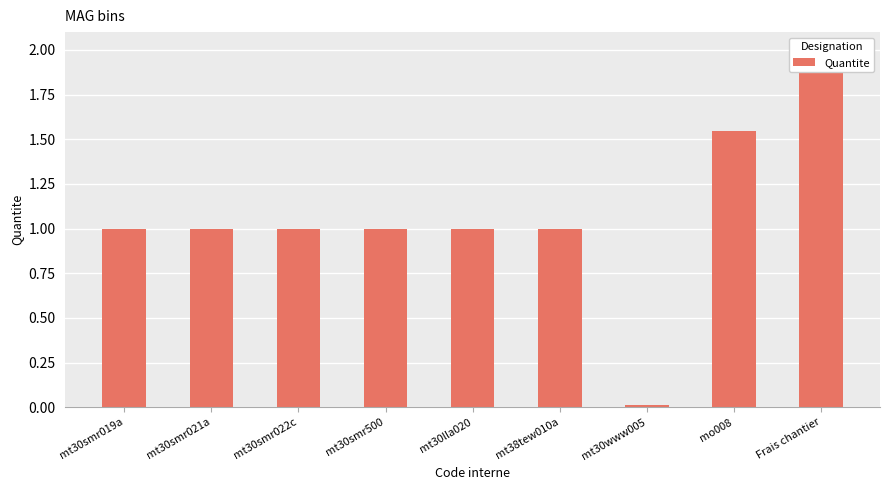

Reading left to right, what are all the values shown in this chart?

mt30smr019a=1.0	mt30smr021a=1.0	mt30smr022c=1.0	mt30smr500=1.0	mt30lla020=1.0	mt38tew010a=1.0	mt30www005=0.0	mo008=1.5	Frais chantier=2.0